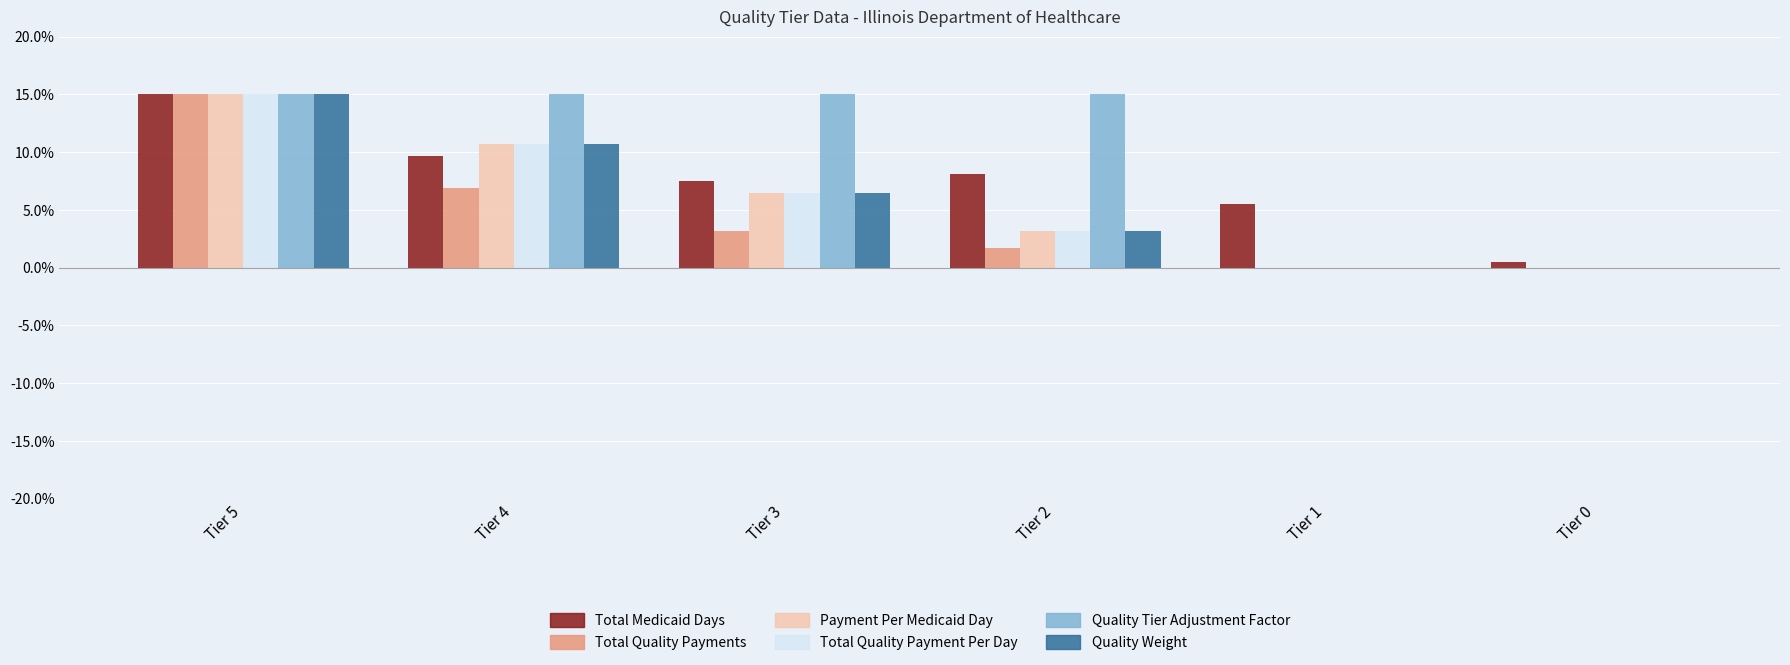

Between Tier 3 and Tier 1, which series saw the biggest shift?

Quality Tier Adjustment Factor